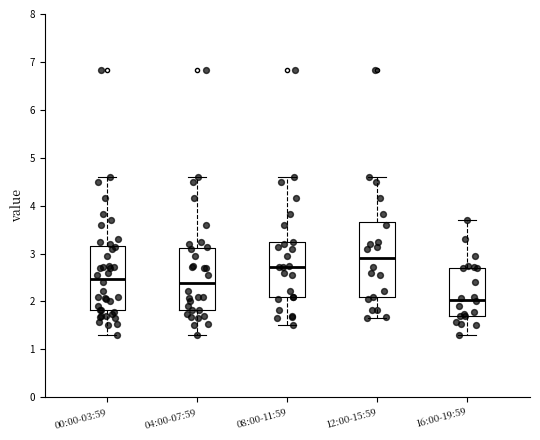

Reading left to right, transcribe this box plot: for each box, give where its median line is, the range the box spans, and where its two whiskers end, as read against the y-axis. The values are not printed on the chart, so give them approximately, as read against the axis.

00:00-03:59: median 2.5, box 1.8 to 3.1, whiskers 1.3 to 4.6
04:00-07:59: median 2.4, box 1.8 to 3.1, whiskers 1.3 to 4.6
08:00-11:59: median 2.7, box 2.1 to 3.3, whiskers 1.5 to 4.6
12:00-15:59: median 2.9, box 2.1 to 3.7, whiskers 1.7 to 4.6
16:00-19:59: median 2.0, box 1.7 to 2.7, whiskers 1.3 to 3.7